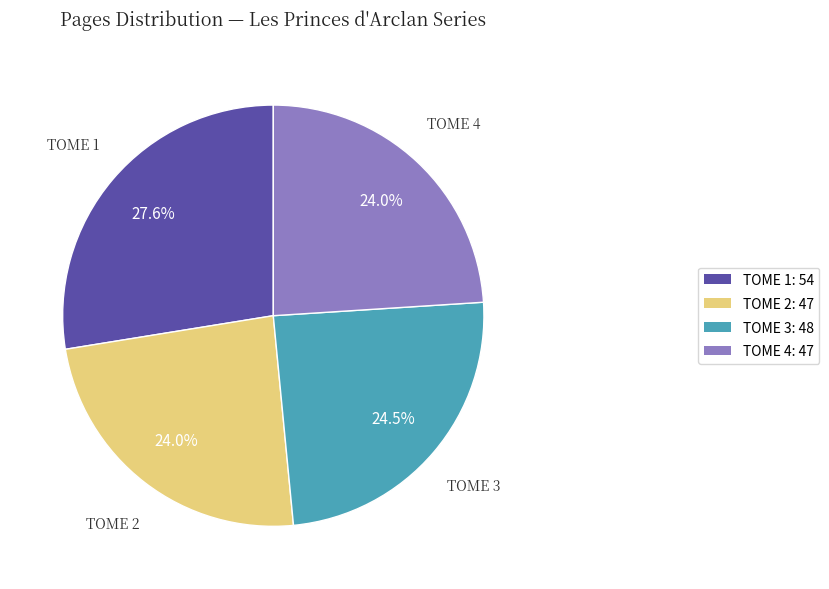

Which category has the biggest portion of the pie?

TOME 1: 54